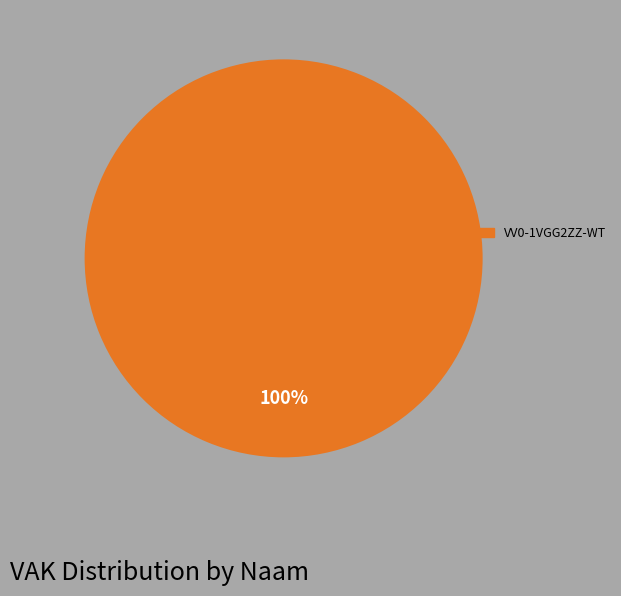

Does any single category account for the majority?

Yes